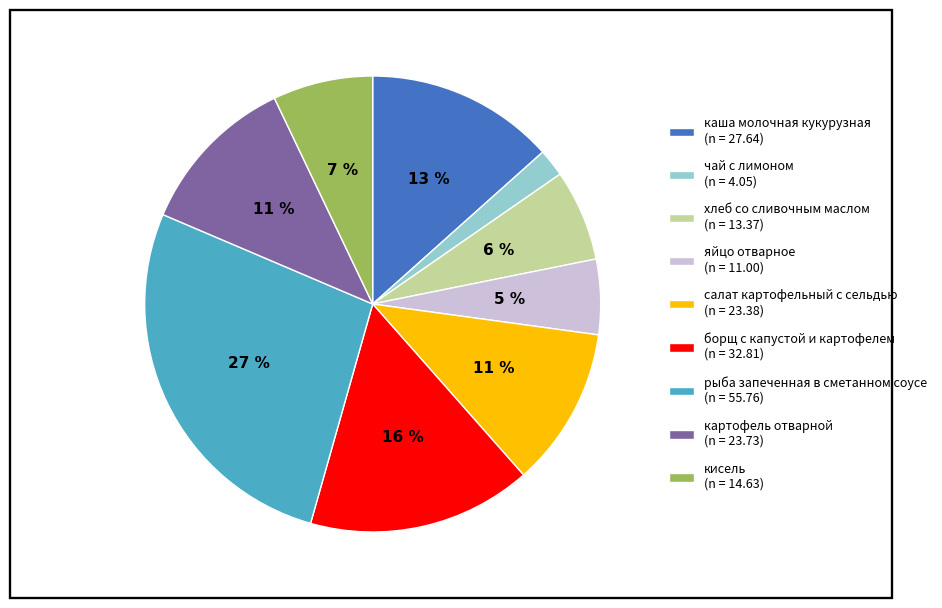

Count the number of slices in the pie.

9